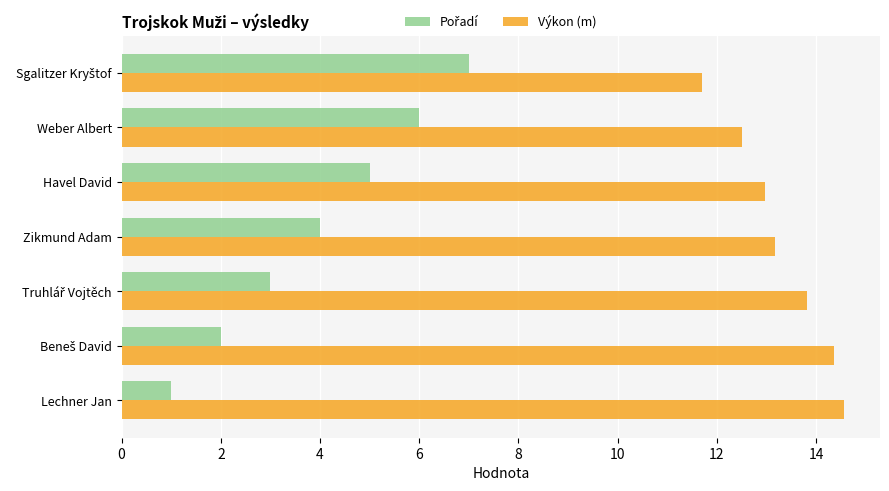

Which series has the largest total across all categories?

Výkon (m)